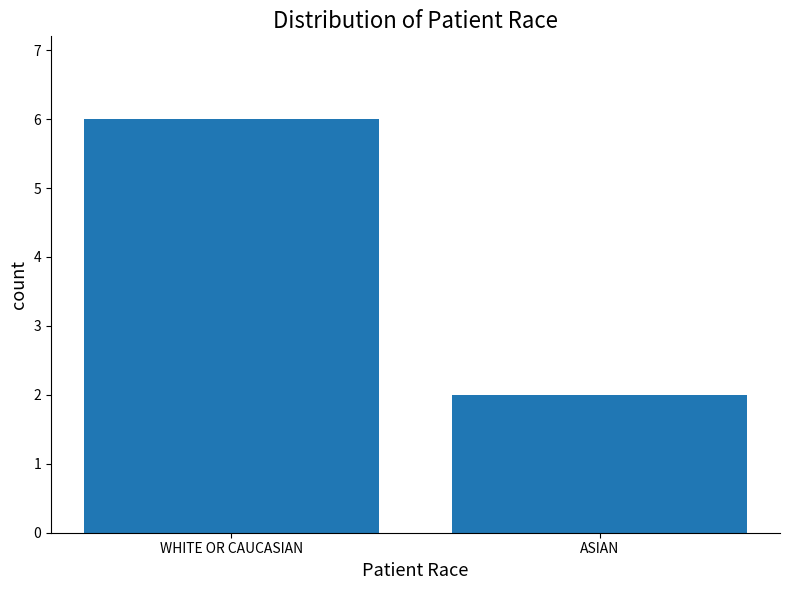

The chart shows a value of 3 at ASIAN. True or false?

False